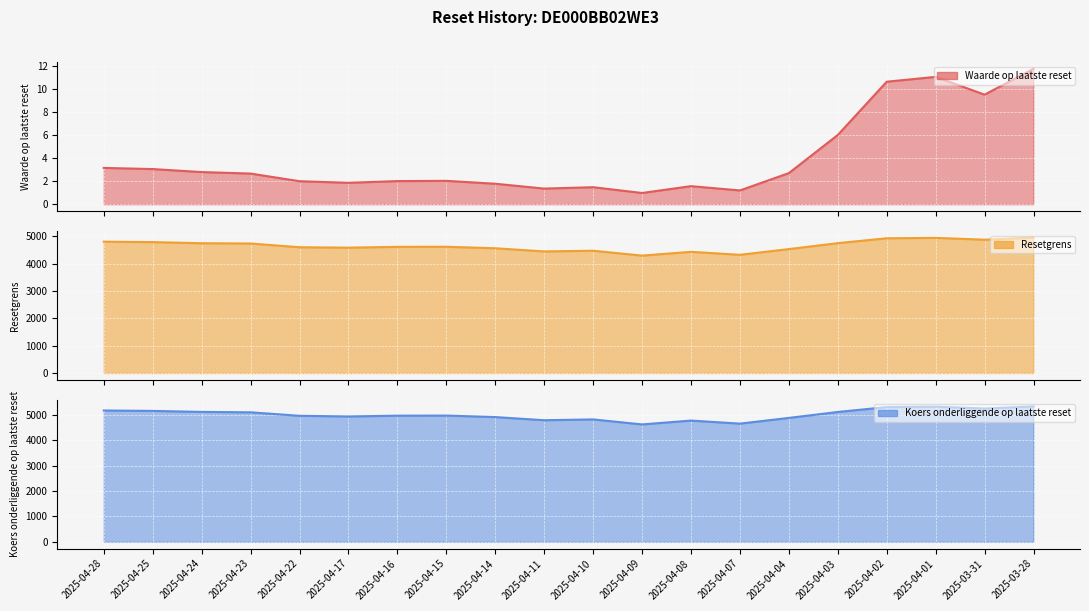

What is the average value of the Waarde op laatste reset series?

4.0